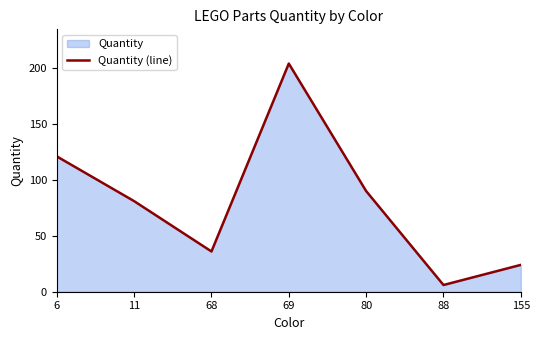

Between 6 and 88, which is larger?

6